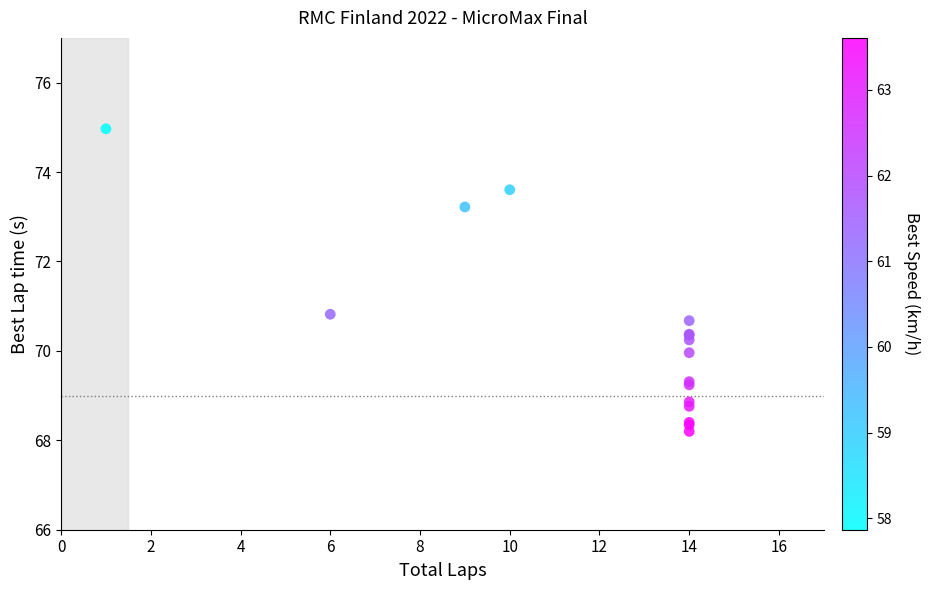

What Y value in the scatter plot is closest to 71?

70.8